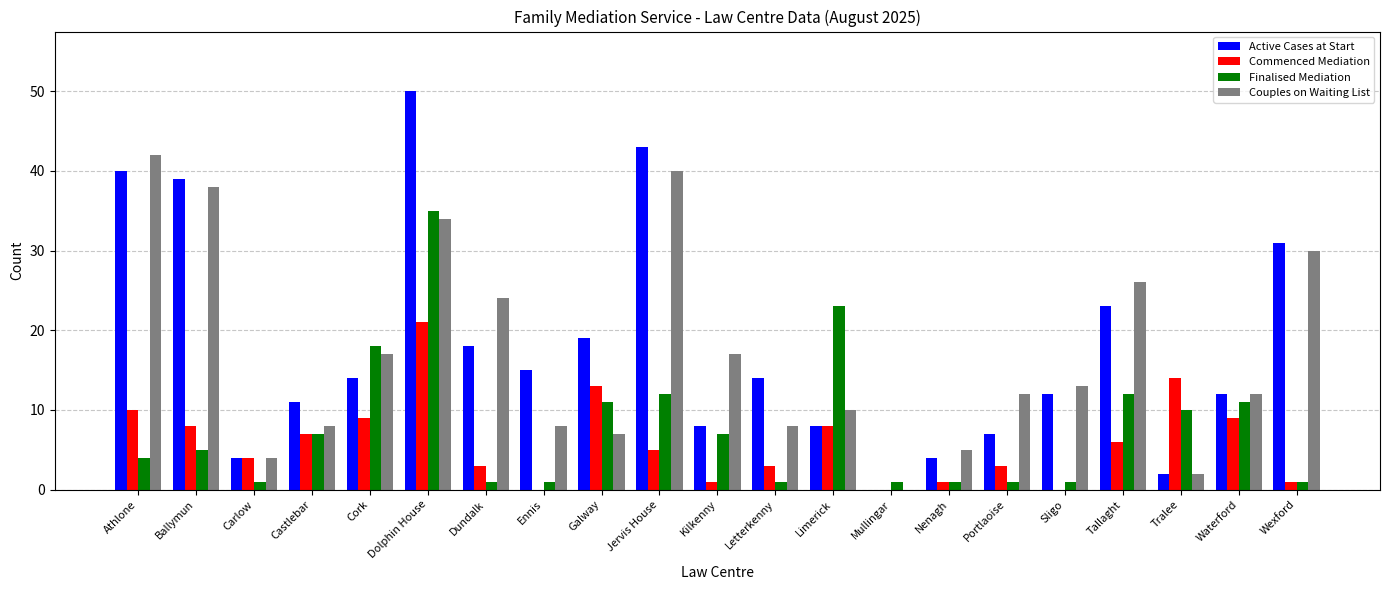

What is the average value of the Active Cases at Start series?

18